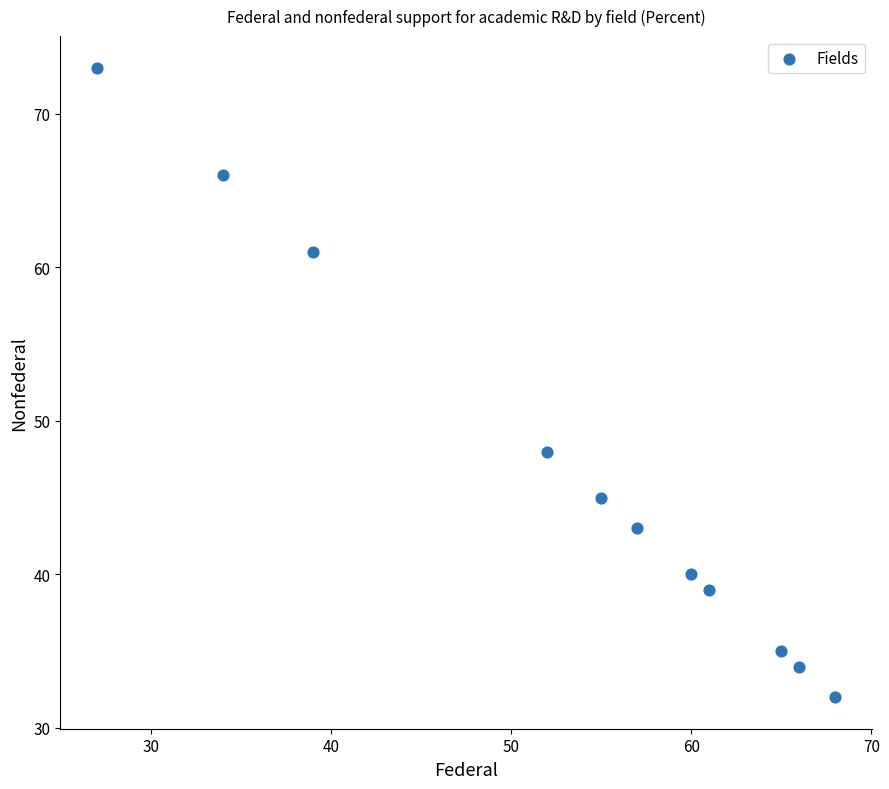

What Y value in the scatter plot is closest to 52?

48